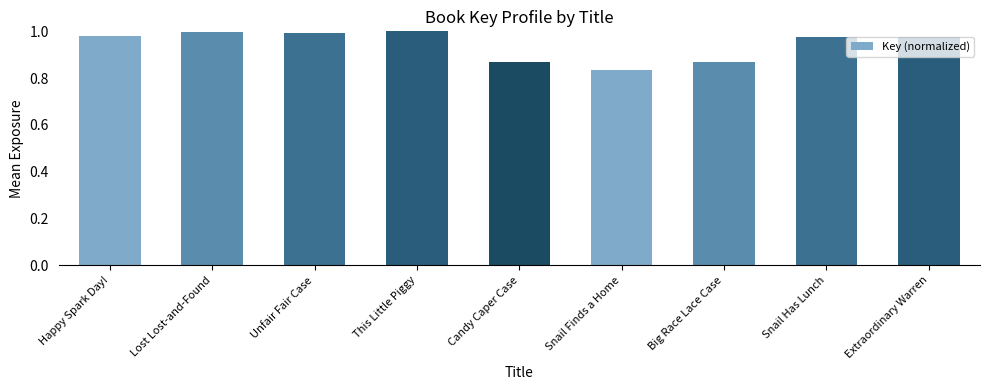

Does the chart contain stacked bars?

No